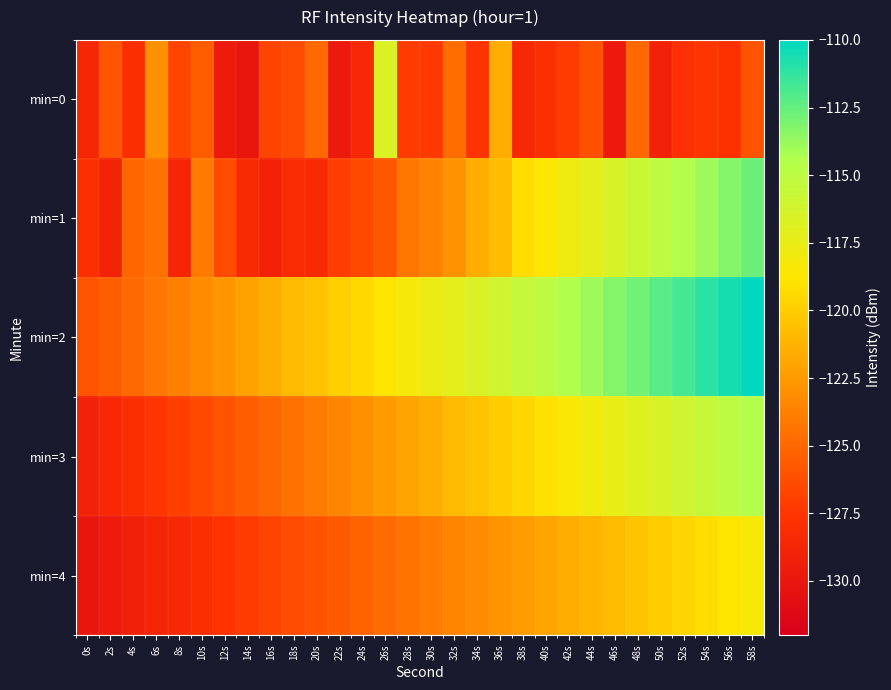

Count the number of data series in this chart.

5